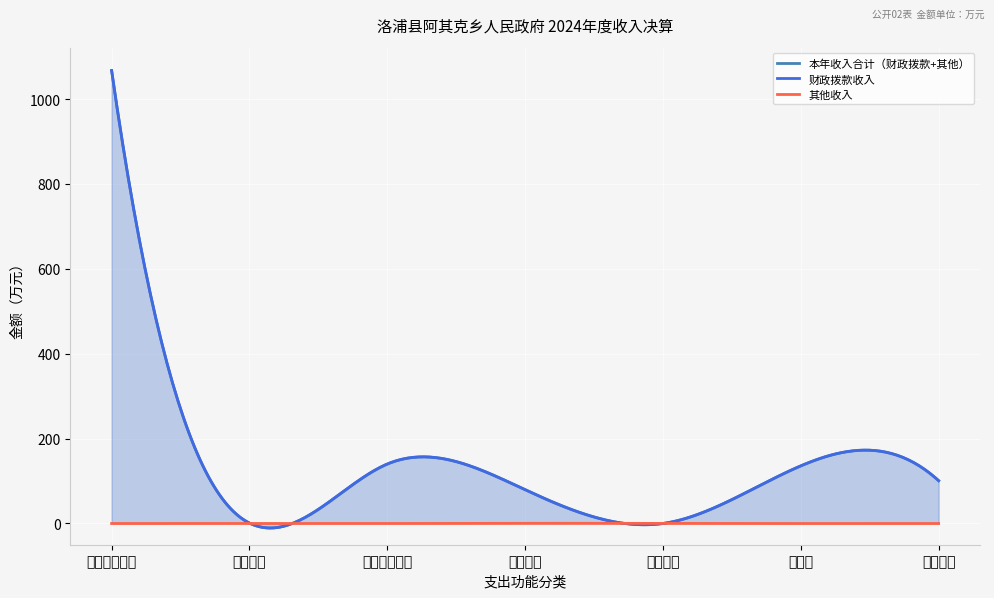

How many lines are shown in the chart?

3